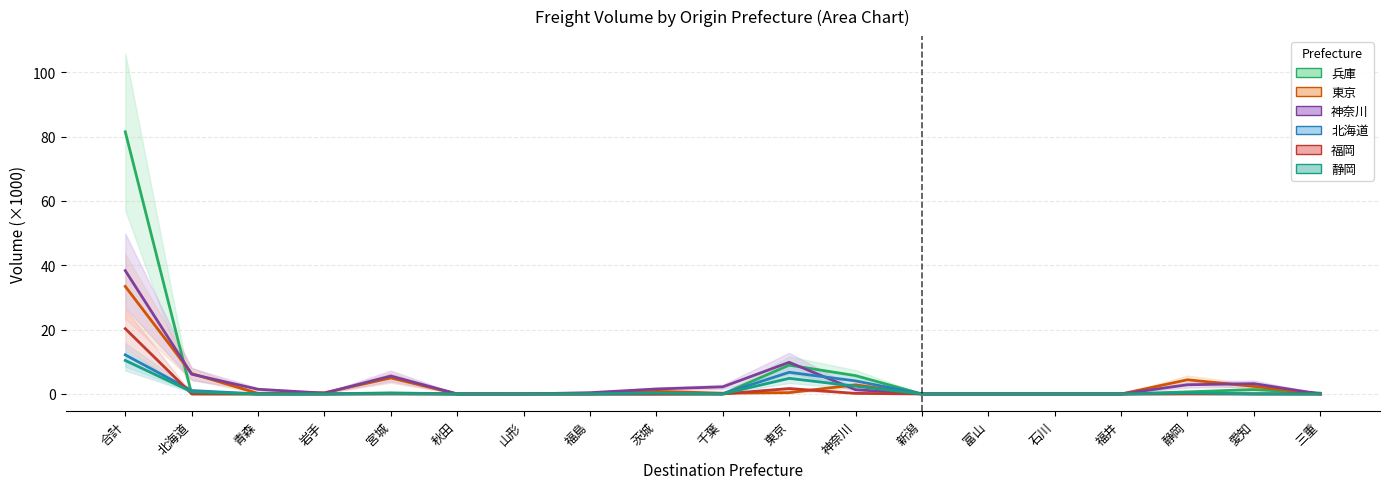

Count the number of data series in this chart.

6